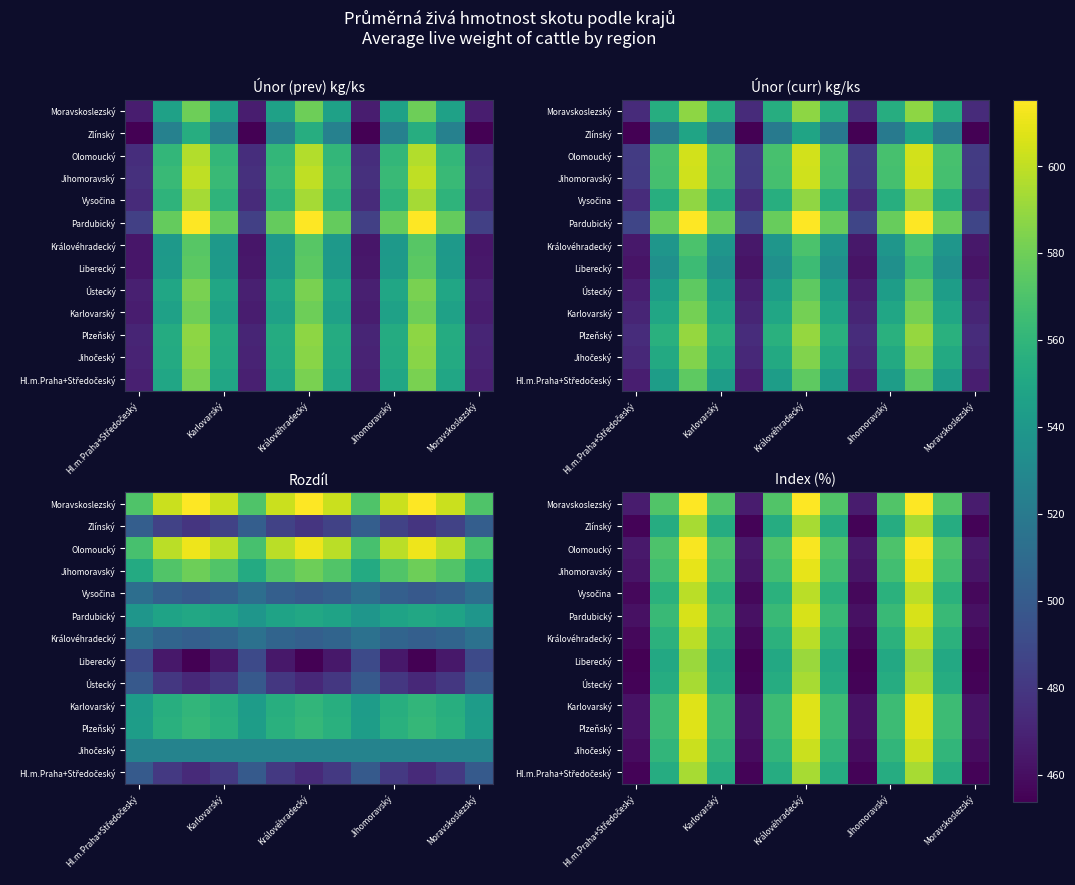

How many distinct data groups are displayed?

13